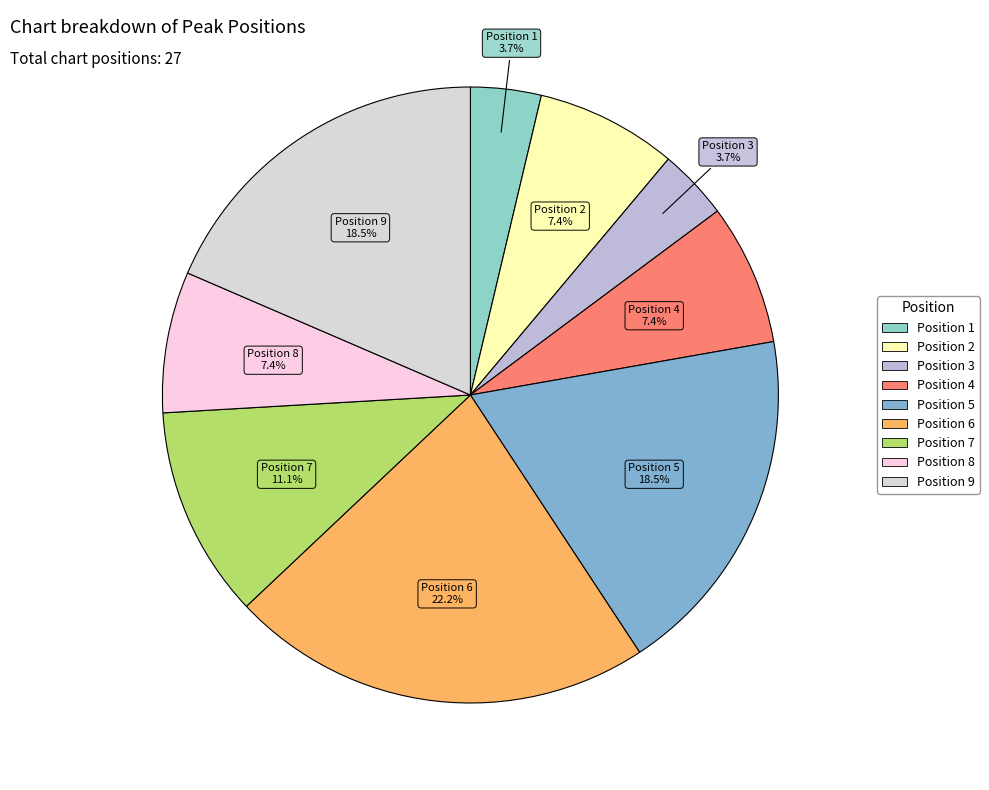

Count the number of slices in the pie.

9